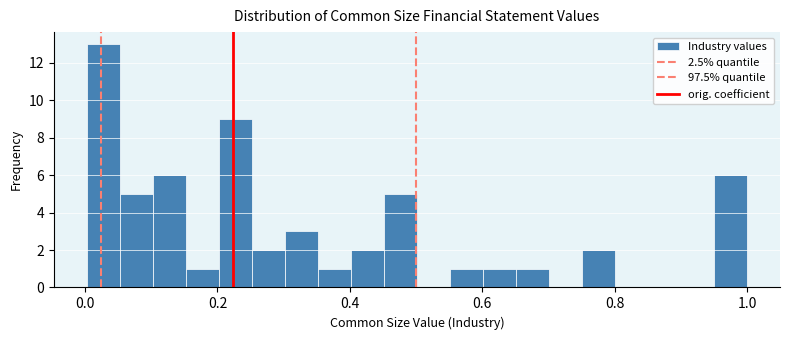

Around what value on the x-axis is the tallest bar? Give the approximate position of its centre, as read against the axis.

0.02